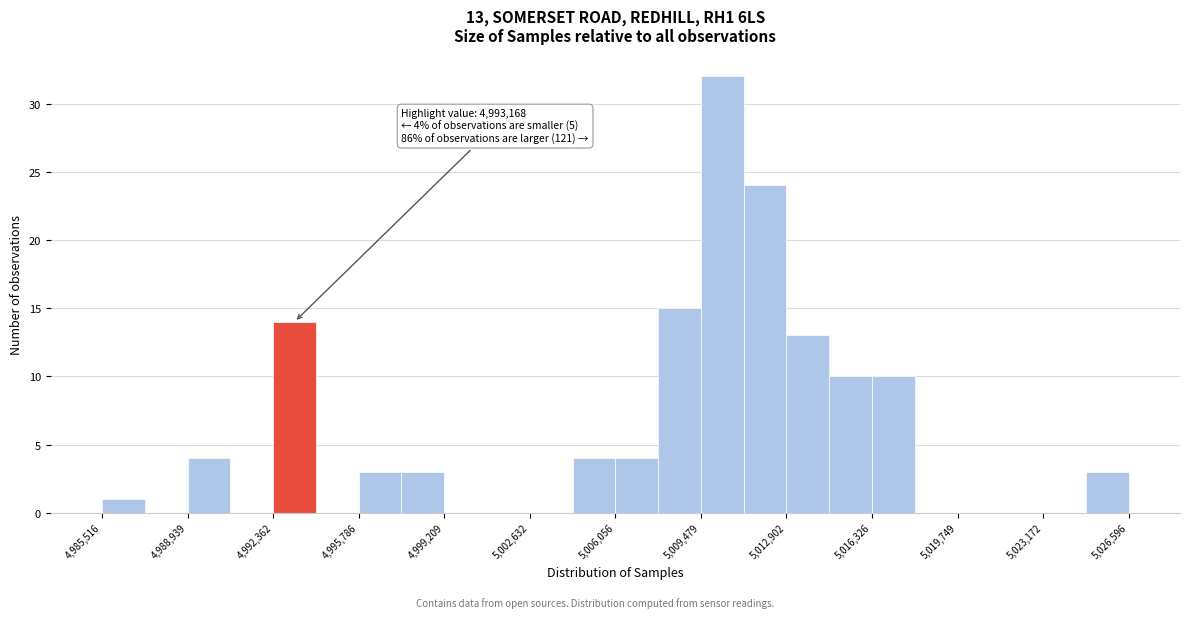

Around what value on the x-axis is the tallest bar? Give the approximate position of its centre, as read against the axis.

5010500